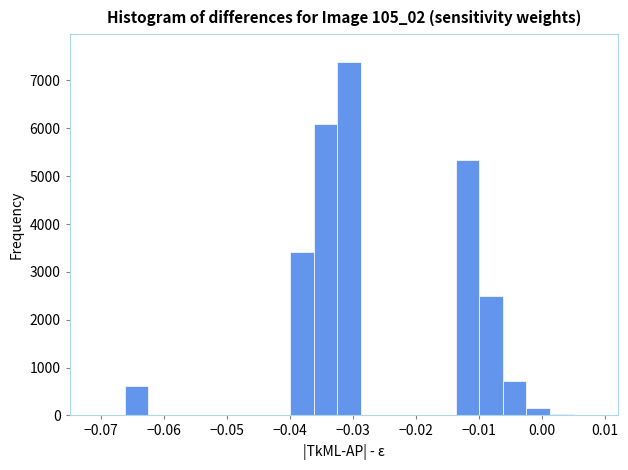

Around what value on the x-axis is the tallest bar? Give the approximate position of its centre, as read against the axis.

-0.031